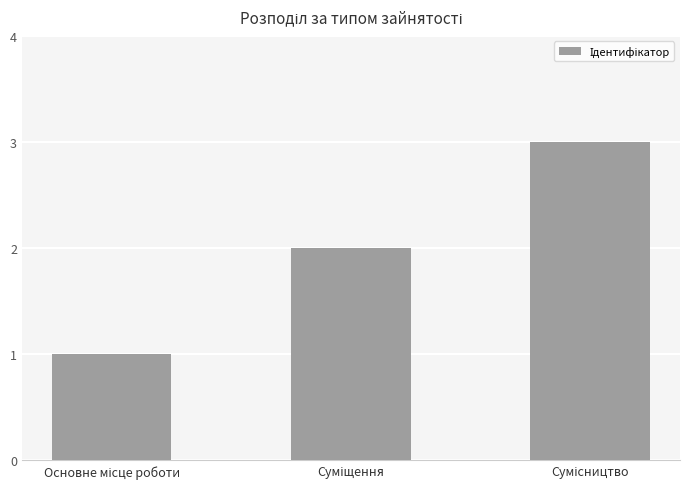

What is the sum of all values?

6